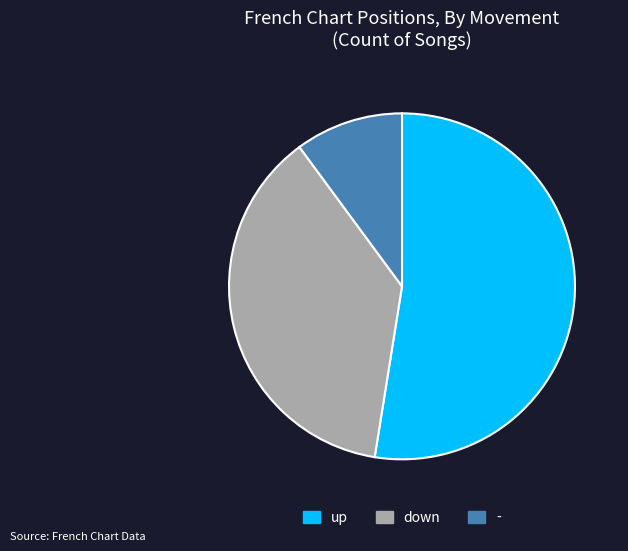

Which slice represents more than half of the pie?

up